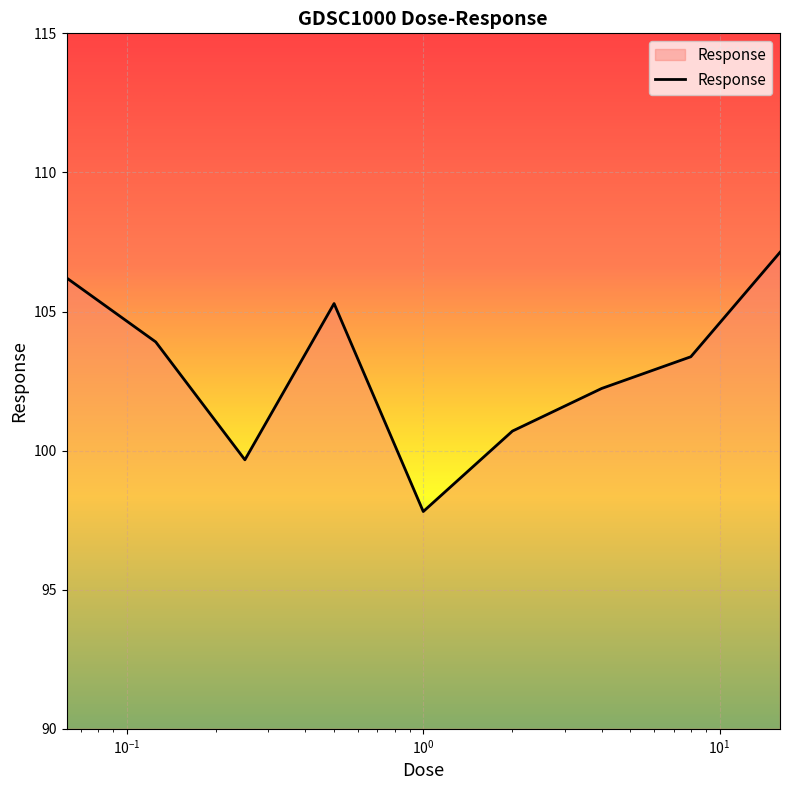

What is the difference between the maximum and minimum values?

9.3